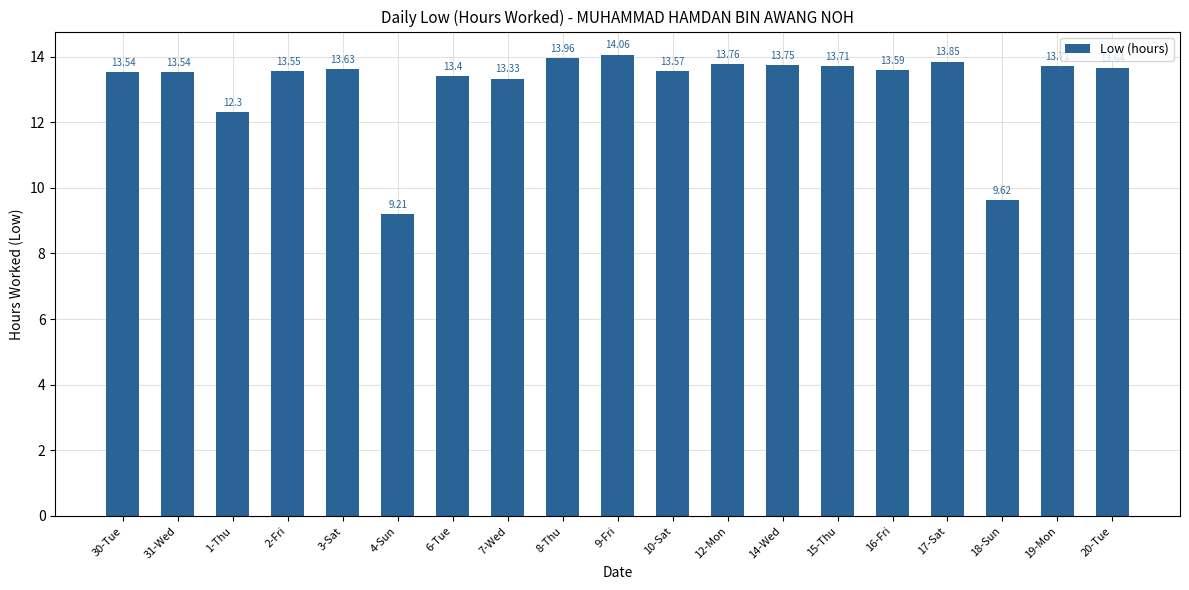

What is the sum of all values?

249.7